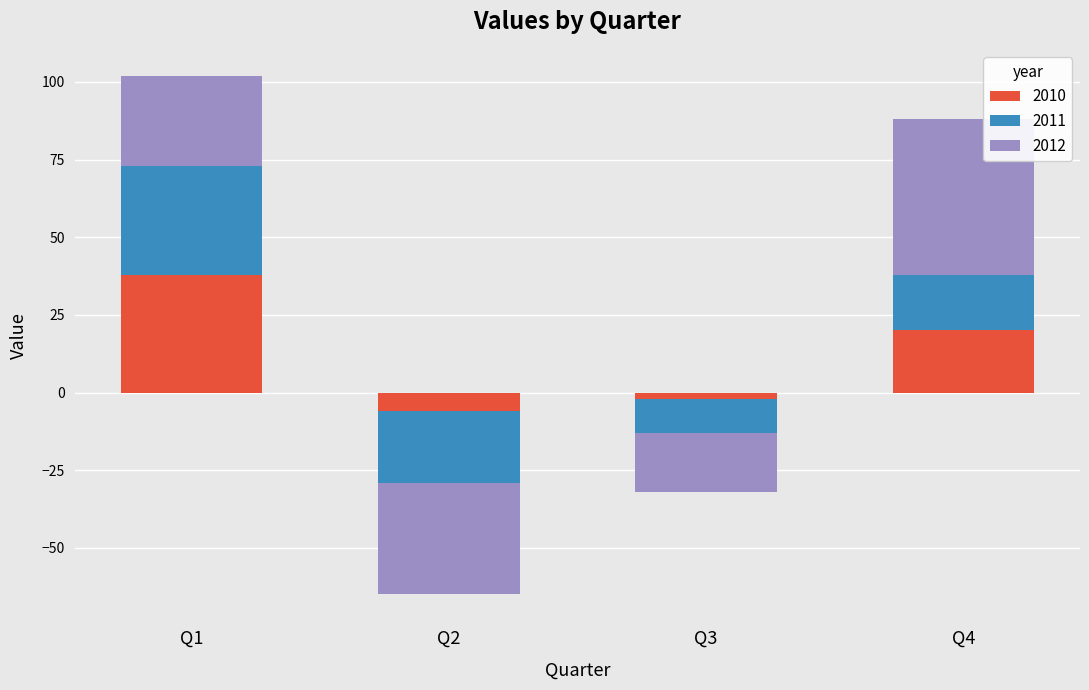

Count the 2012 values in the range -19 to 50.

3